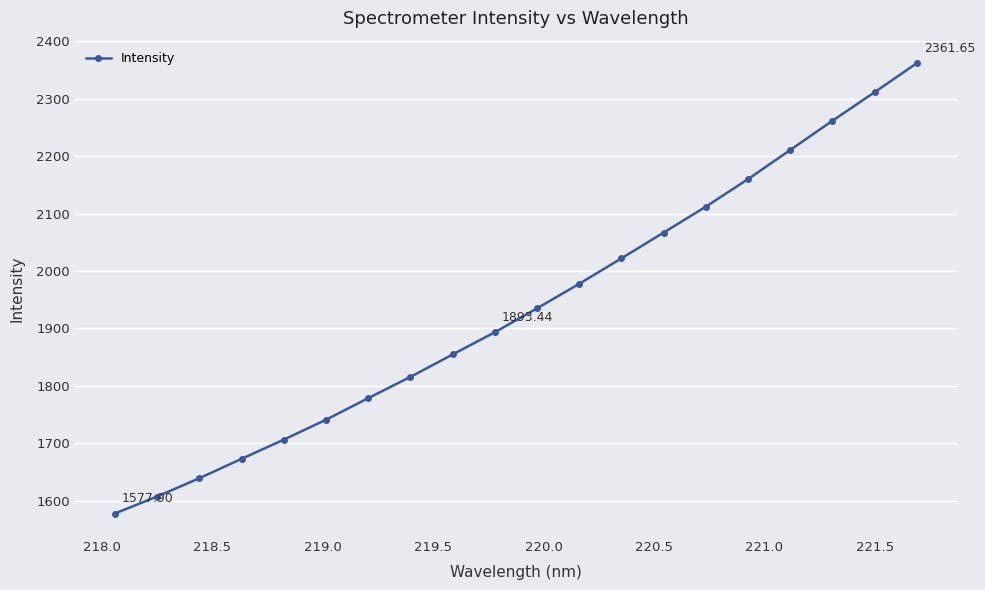

How many distinct data groups are displayed?

1